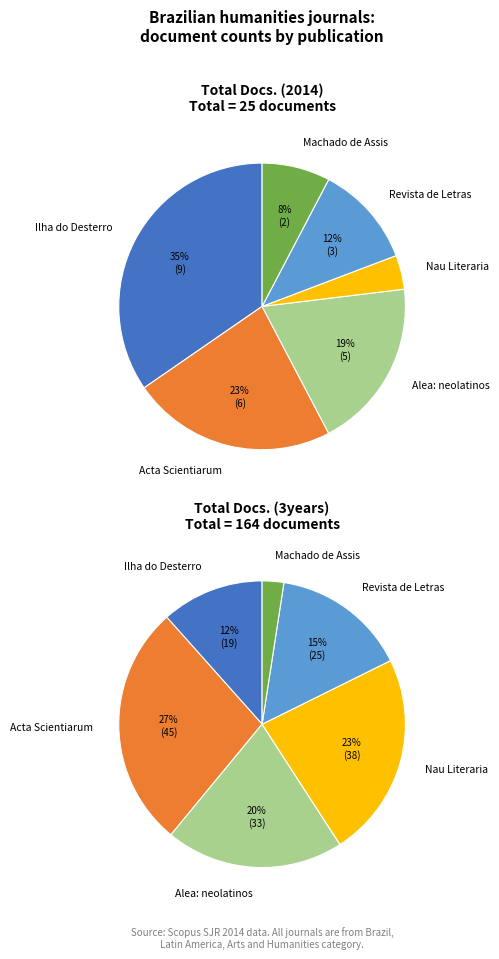

Combined, do Machado de Assis em Linha and Nau Literaria account for over 50%?

No